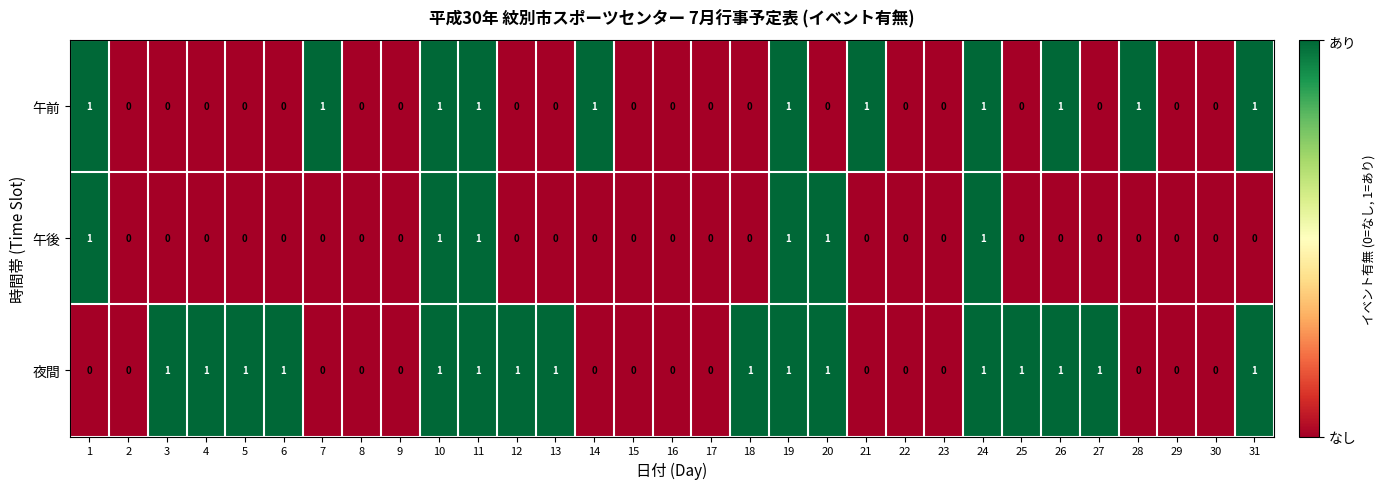

Is the value of 午前 at 3 greater than the value of 夜間 at 20?

No